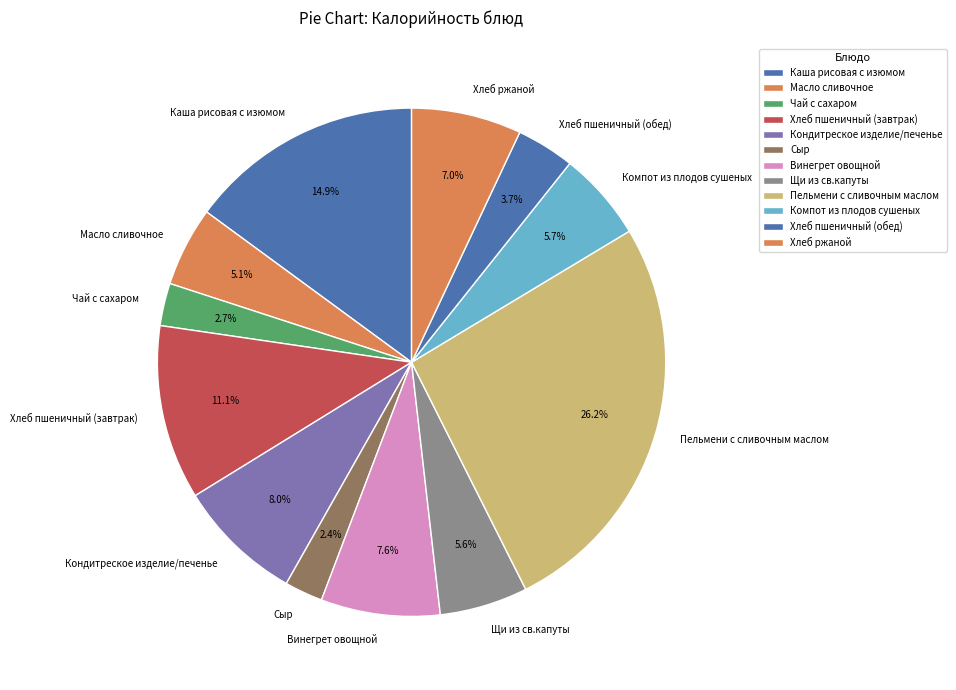

Is there any slice that represents more than half of the pie?

No